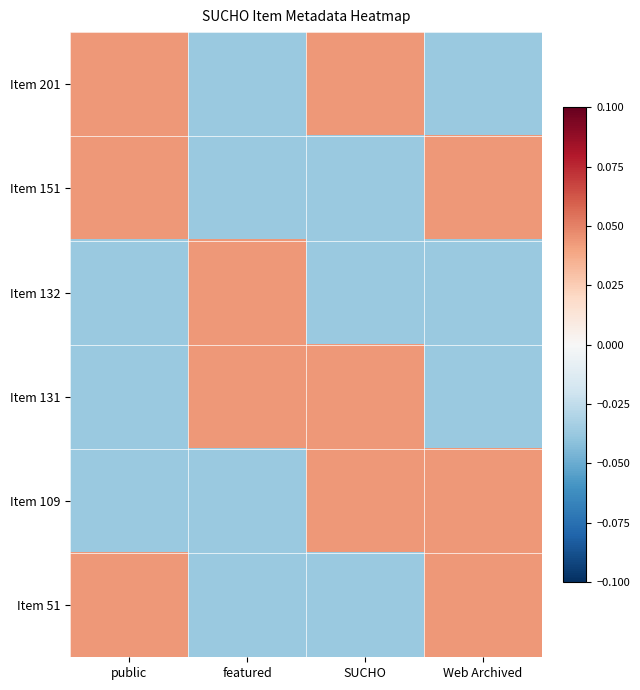

Reading left to right, transcribe all the data shown in this chart.

Item 201: public=0.0	featured=-0.0	SUCHO=0.0	Web Archived=-0.0
Item 151: public=0.0	featured=-0.0	SUCHO=-0.0	Web Archived=0.0
Item 132: public=-0.0	featured=0.0	SUCHO=-0.0	Web Archived=-0.0
Item 131: public=-0.0	featured=0.0	SUCHO=0.0	Web Archived=-0.0
Item 109: public=-0.0	featured=-0.0	SUCHO=0.0	Web Archived=0.0
Item 51: public=0.0	featured=-0.0	SUCHO=-0.0	Web Archived=0.0